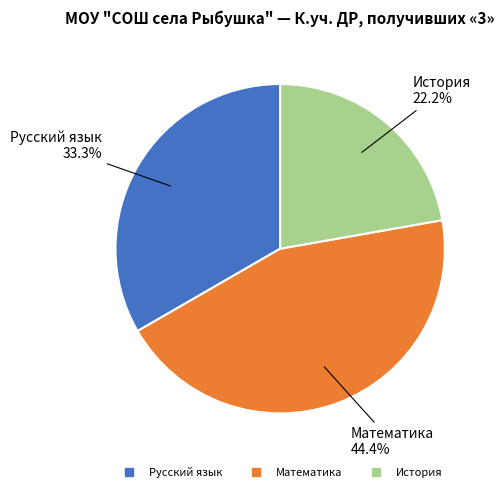

To the nearest percent, what percentage of the pie is Математика?

44%